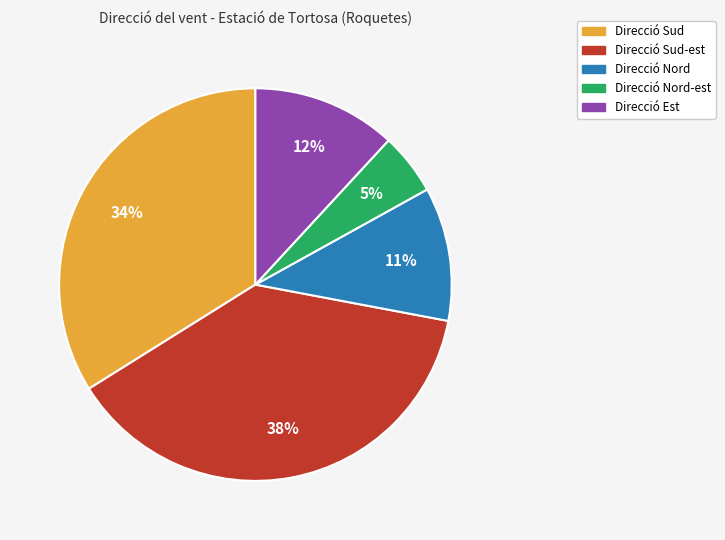

The Direcció Est slice represents 12% of the pie. True or false?

True